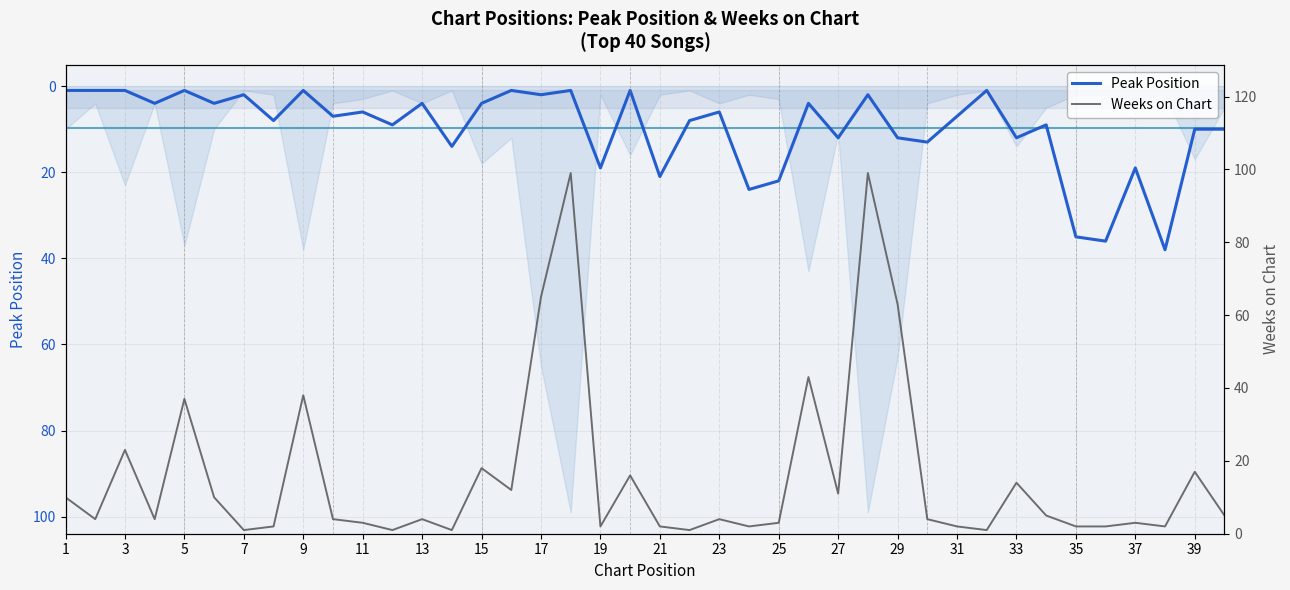

What is the highest value of the Peak Position series?

38